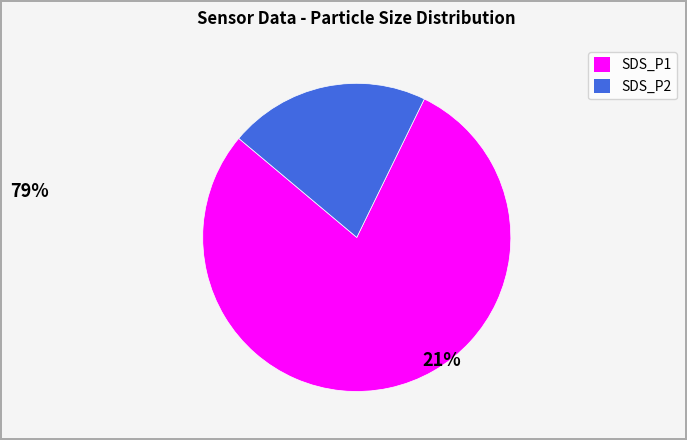

Between SDS_P2 and SDS_P1, which is larger?

SDS_P1